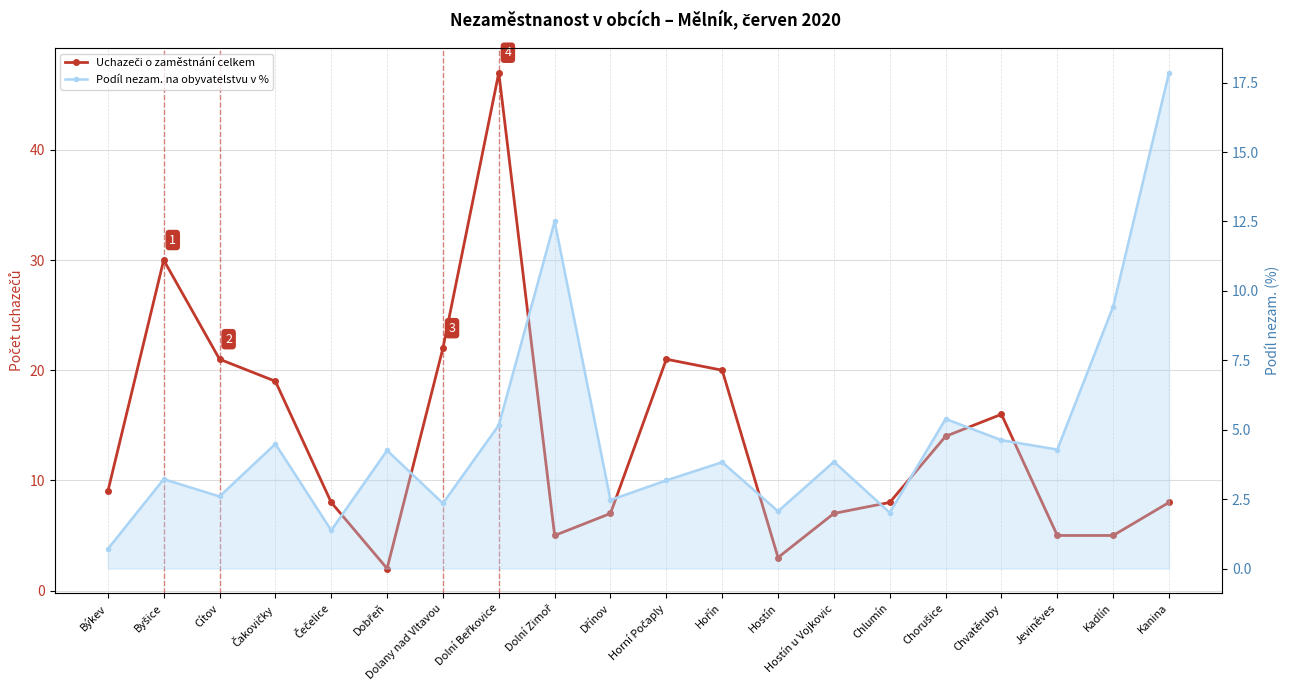

What is the value of the Uchazeči o zaměstnání celkem point at the 1st from the left?

9.0